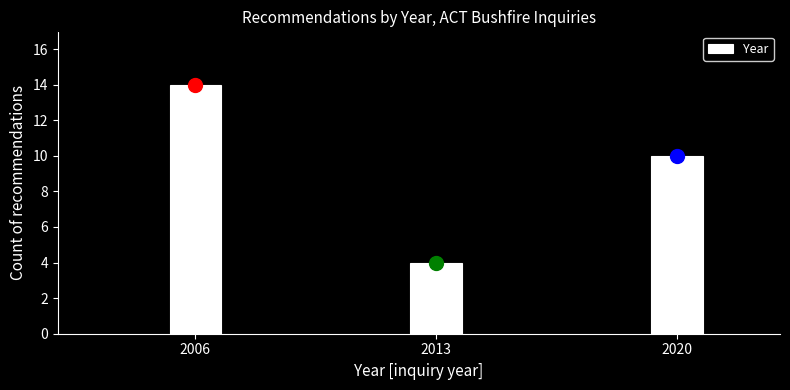

Reading left to right, what are all the values shown in this chart?

2006=14	2013=4	2020=10